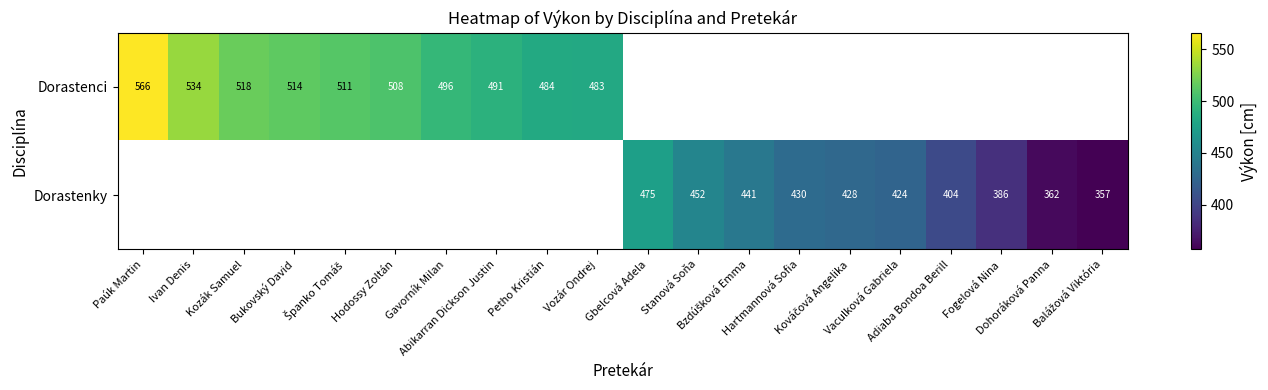

Which has a higher value, Fogelová Nina or Španko Tomáš?

Španko Tomáš